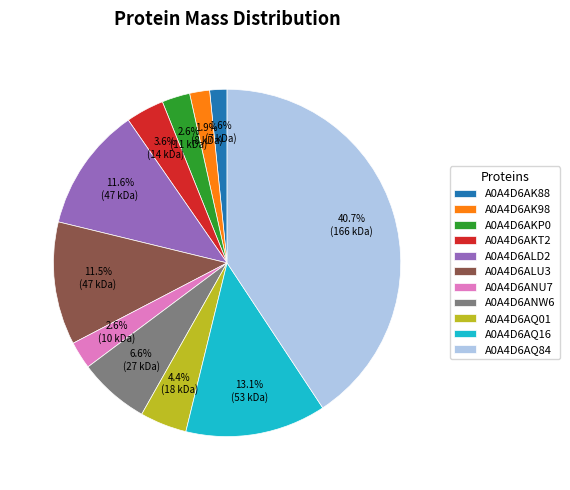

What portion of the pie excludes A0A4D6AK98?

98.1%